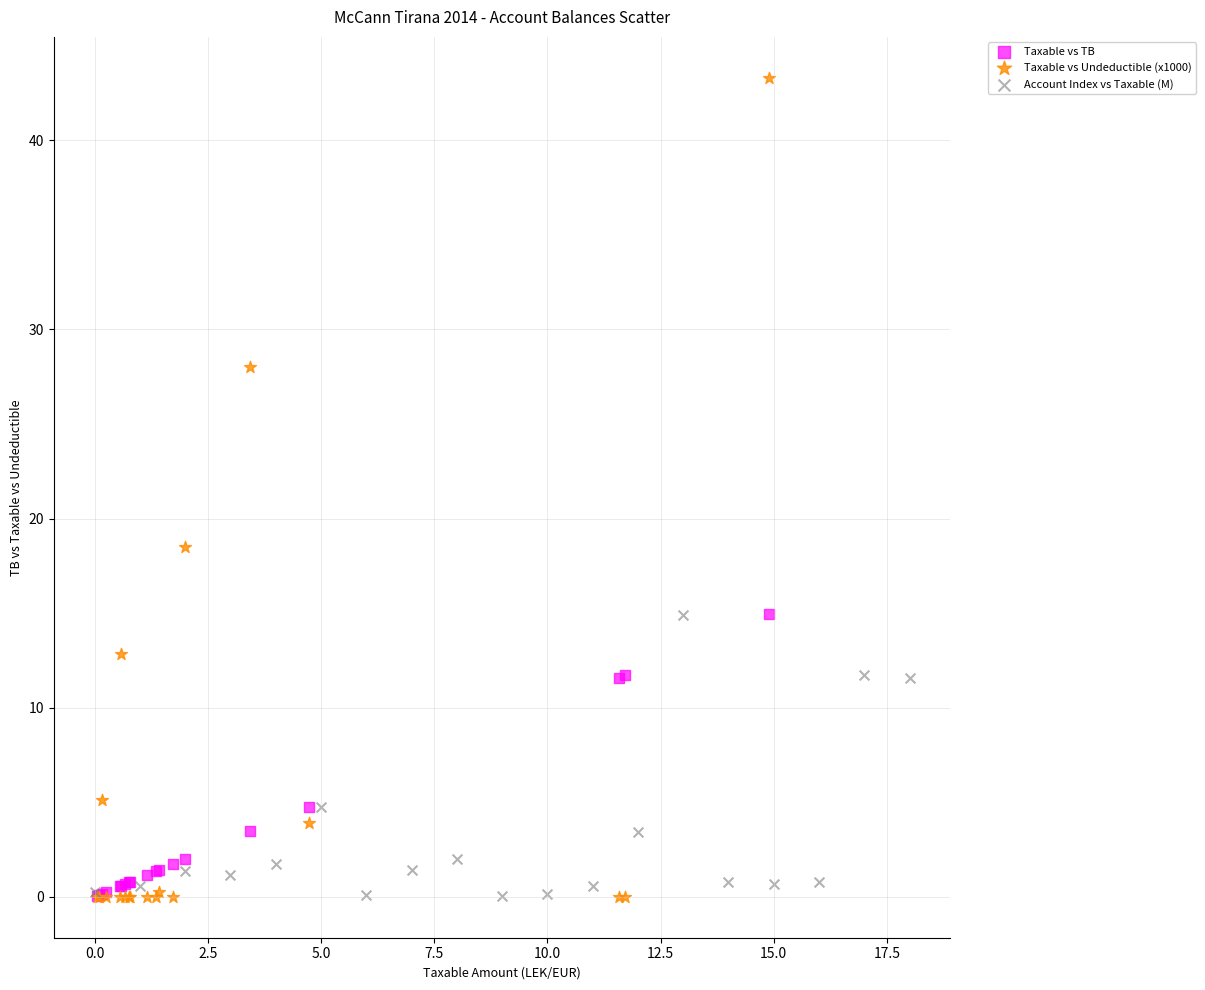

Which series has the largest Y range (max minus min)?

Taxable vs Undeductible (x1000)